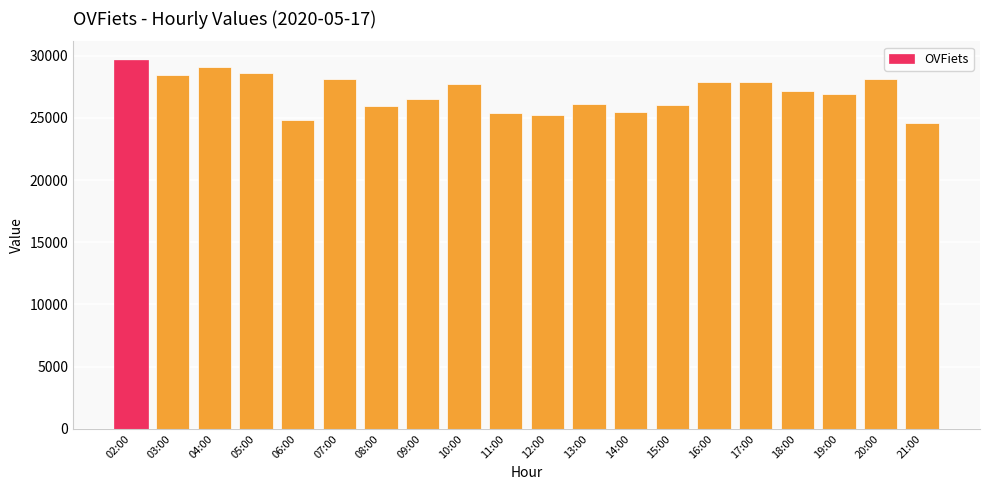

Does the chart contain any negative values?

No